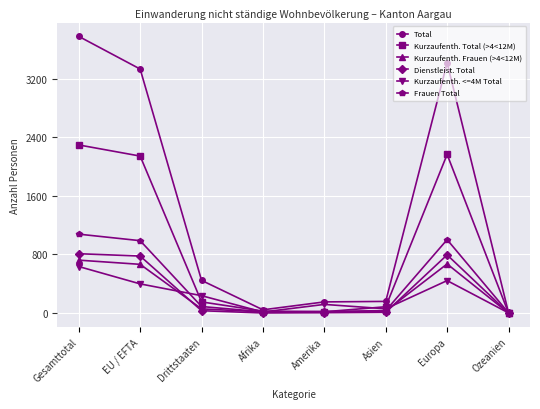

Which label corresponds to the largest value in the chart?

Gesamttotal